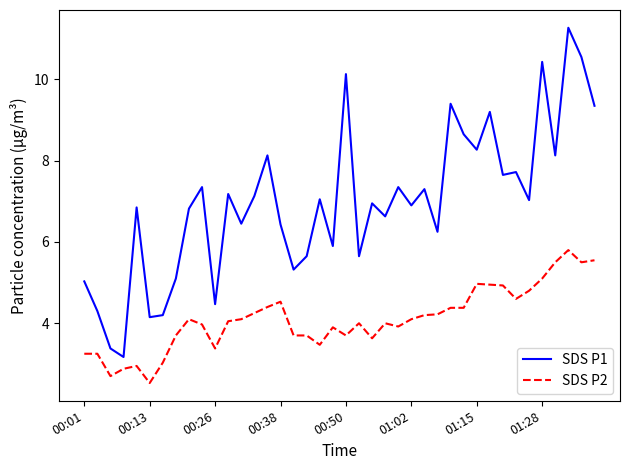

Which series has the widest spread of values?

SDS P1